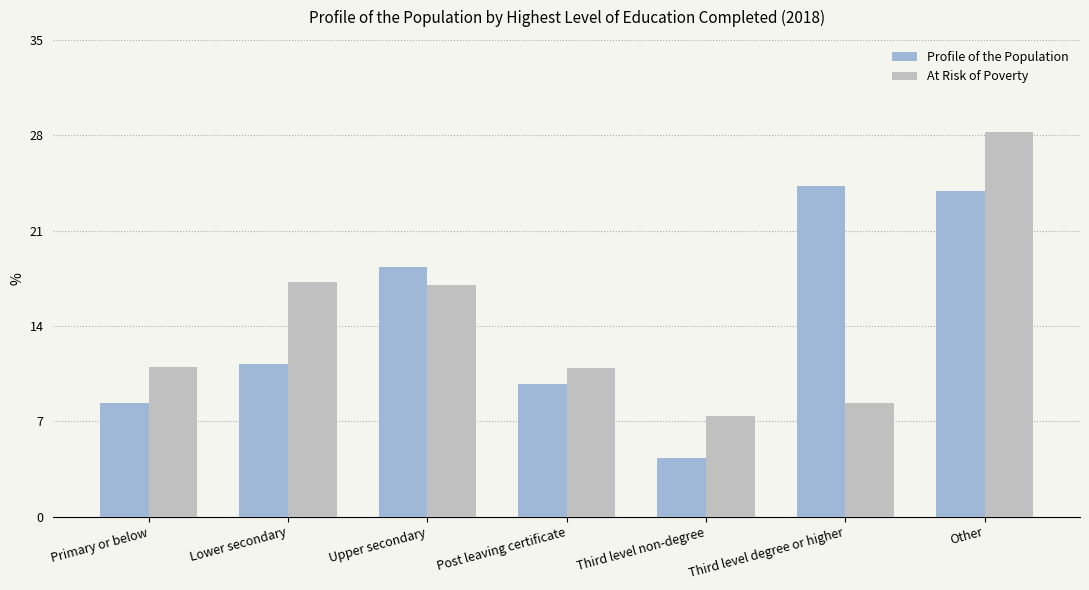

Read the Profile of the Population value at Third level non-degree.

4.3